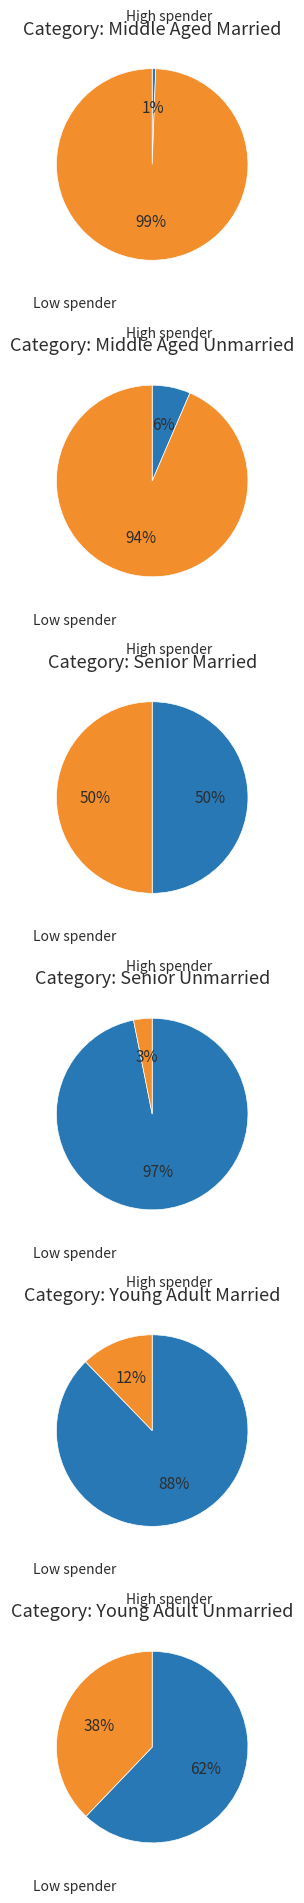

Which slice is the smallest?

1